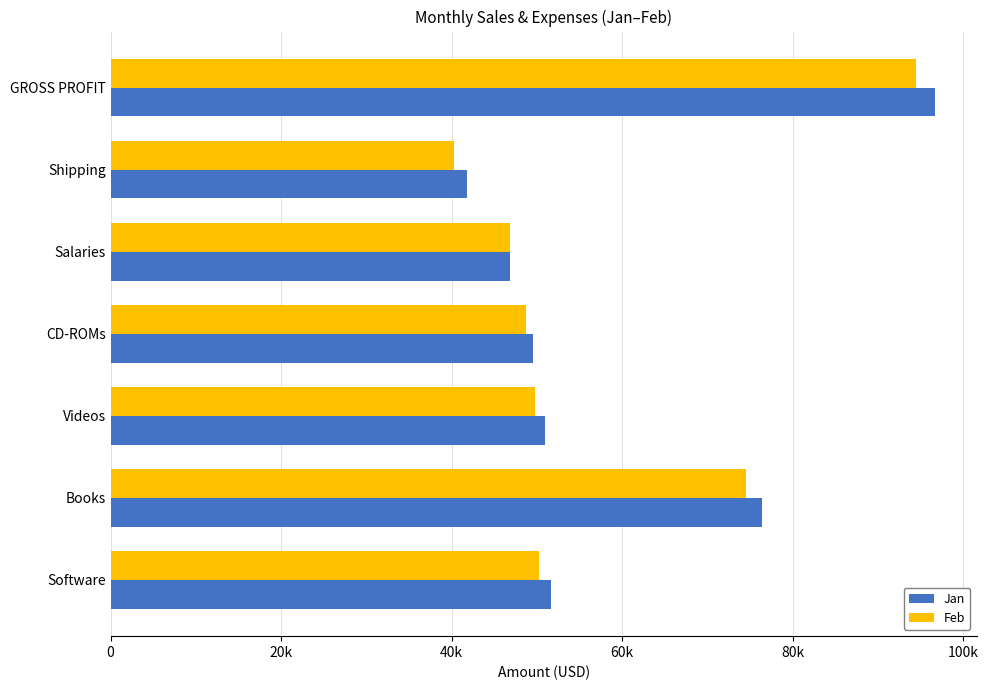

What is the average value of the Jan series?

59132.1